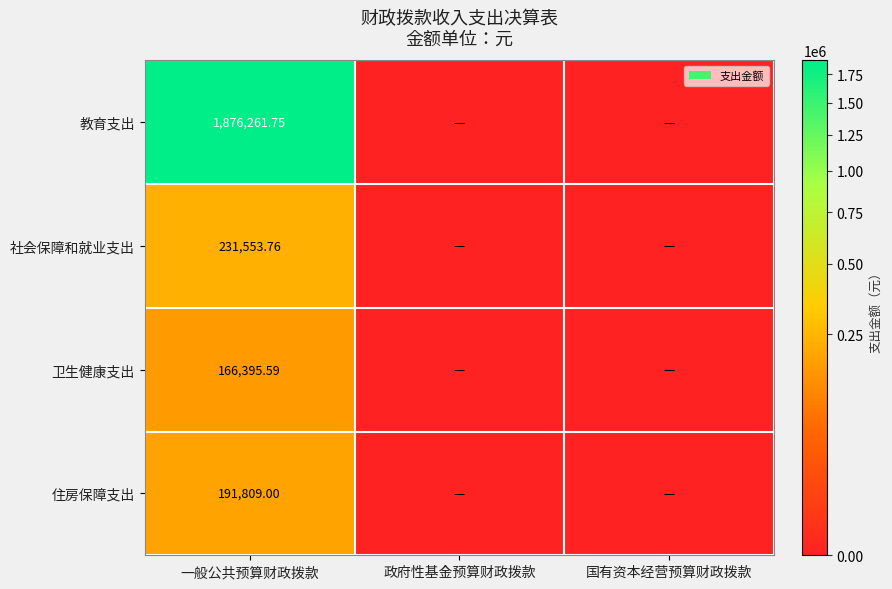

The value of 教育支出 at 一般公共预算财政拨款 is 622291.2. True or false?

False